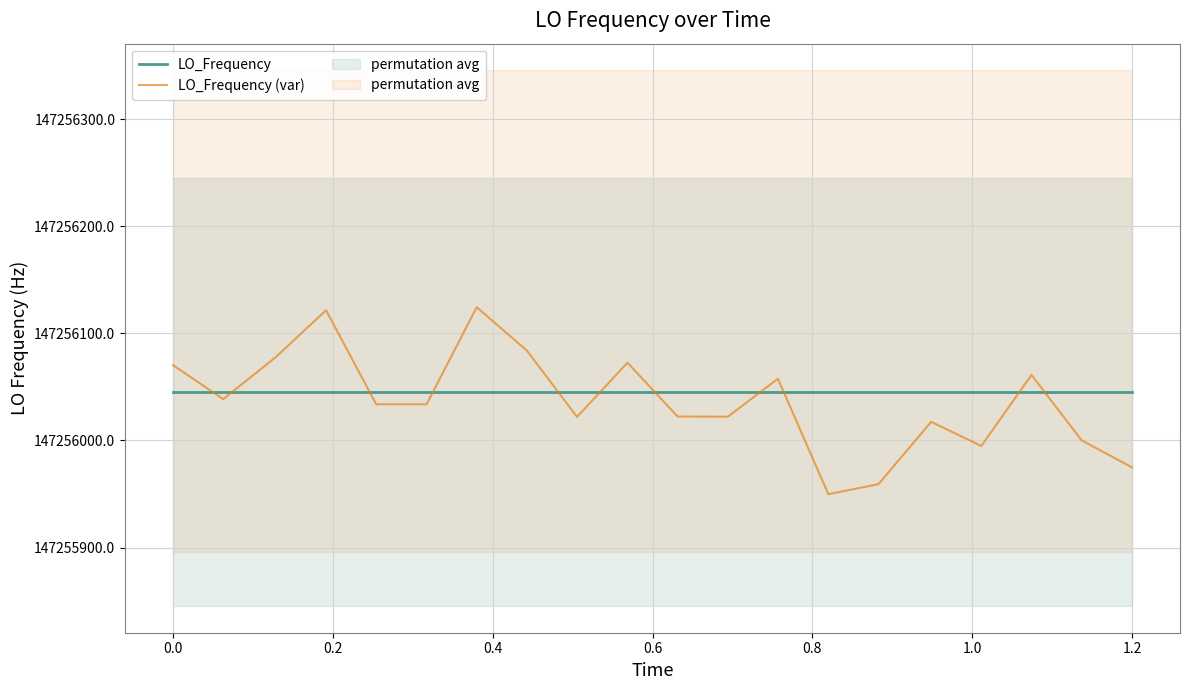

List the series in order of their peak value, lowest first.

LO_Frequency, LO_Frequency (var)